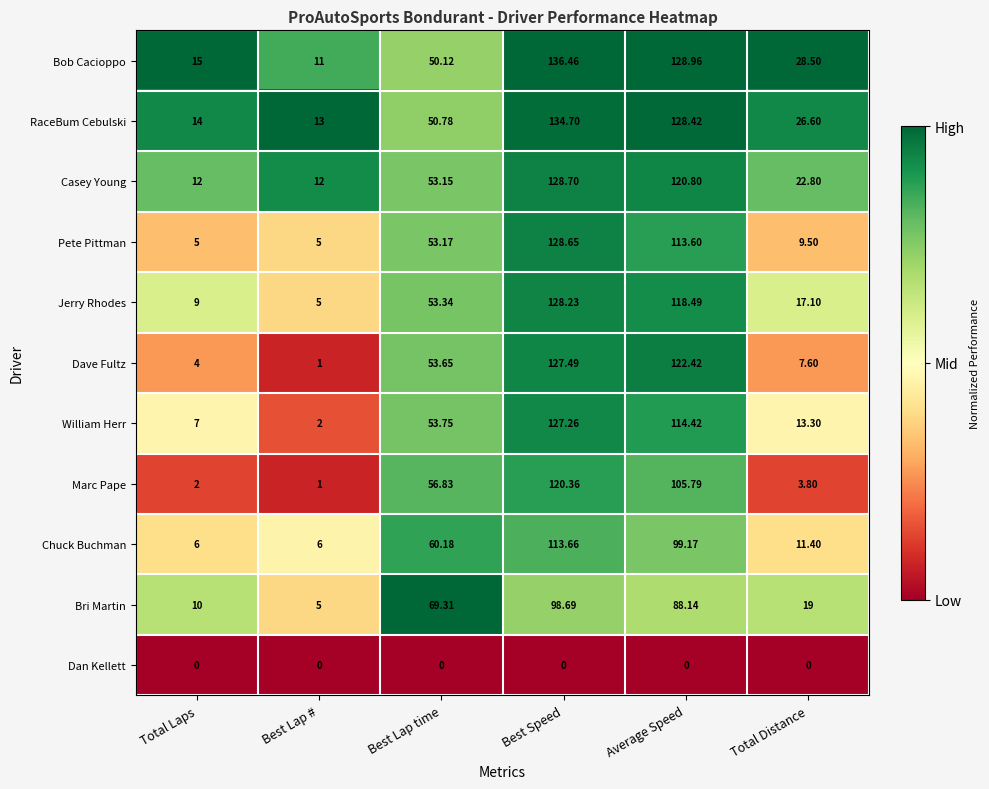

Rank the series at Total Laps from highest to lowest value.

Bob Cacioppo, RaceBum Cebulski, Casey Young, Bri Martin, Jerry Rhodes, William Herr, Chuck Buchman, Pete Pittman, Dave Fultz, Marc Pape, Dan Kellett